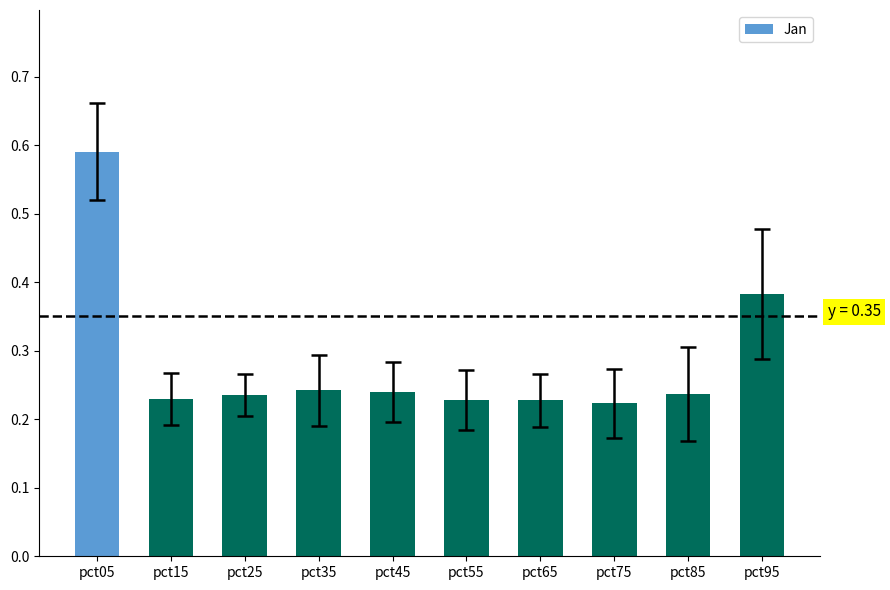

What is the sum of the values at pct15 and pct55?

0.5